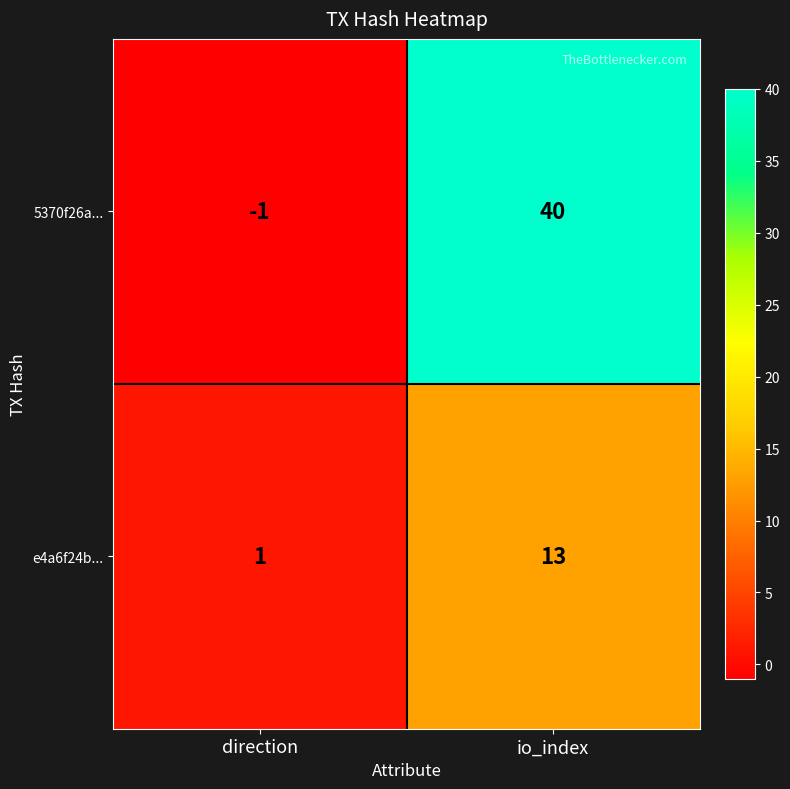

At how many categories does at least one series exceed 28?

1